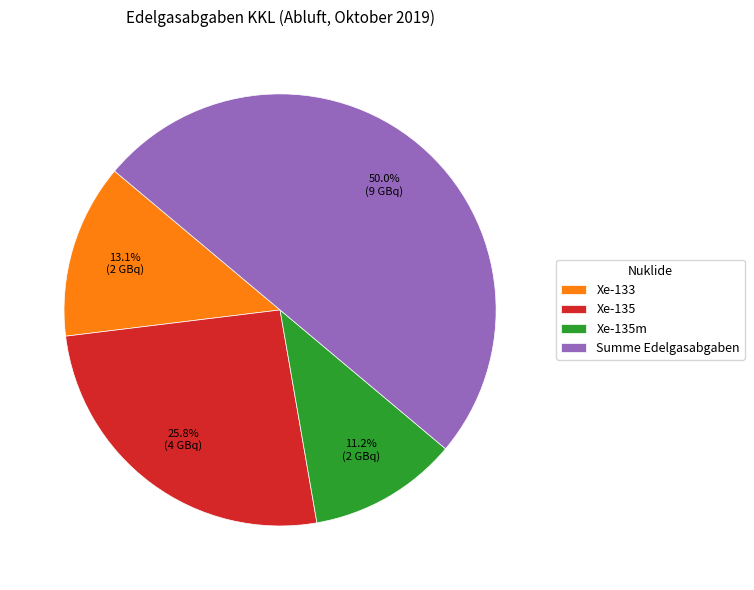

Which has a higher value, Xe-133 or Summe Edelgasabgaben?

Summe Edelgasabgaben